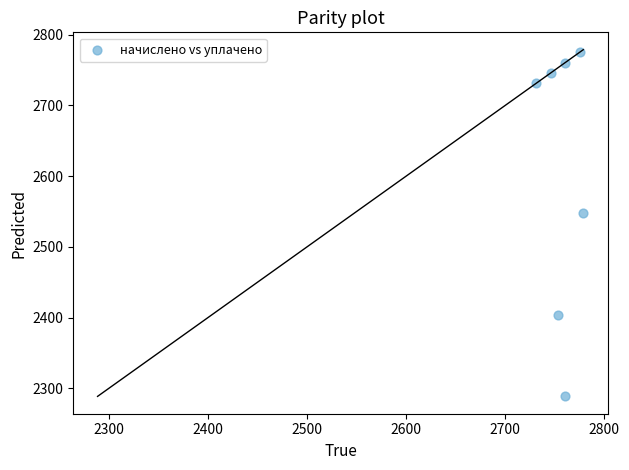

What Y value in the scatter plot is closest to 2531?

2547.3